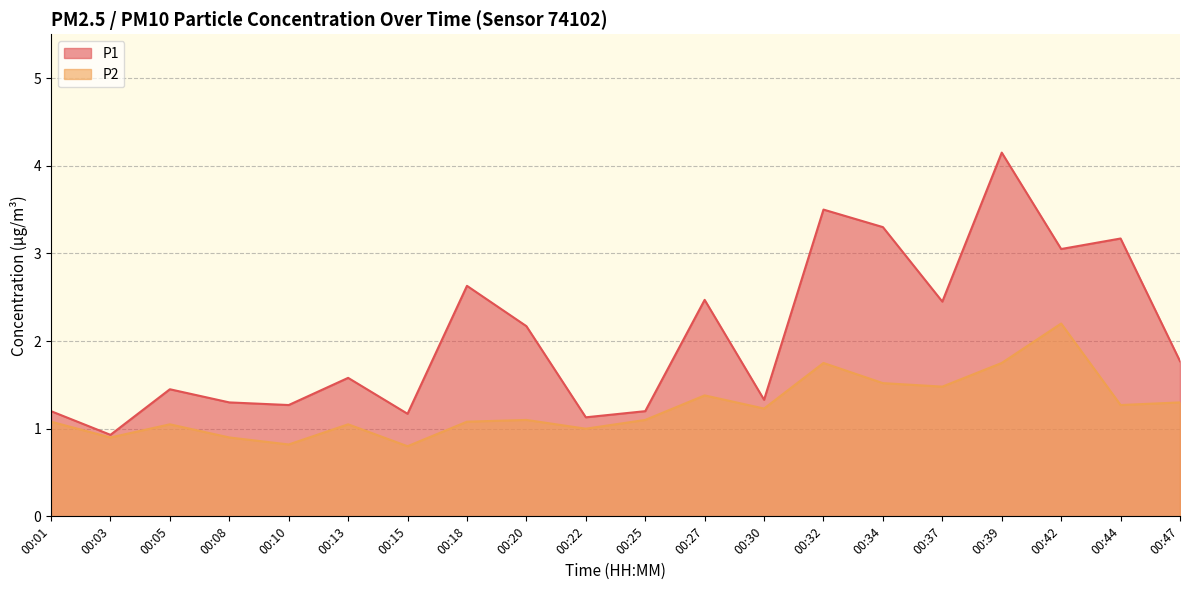

Read the P2 value at 00:10.

0.8